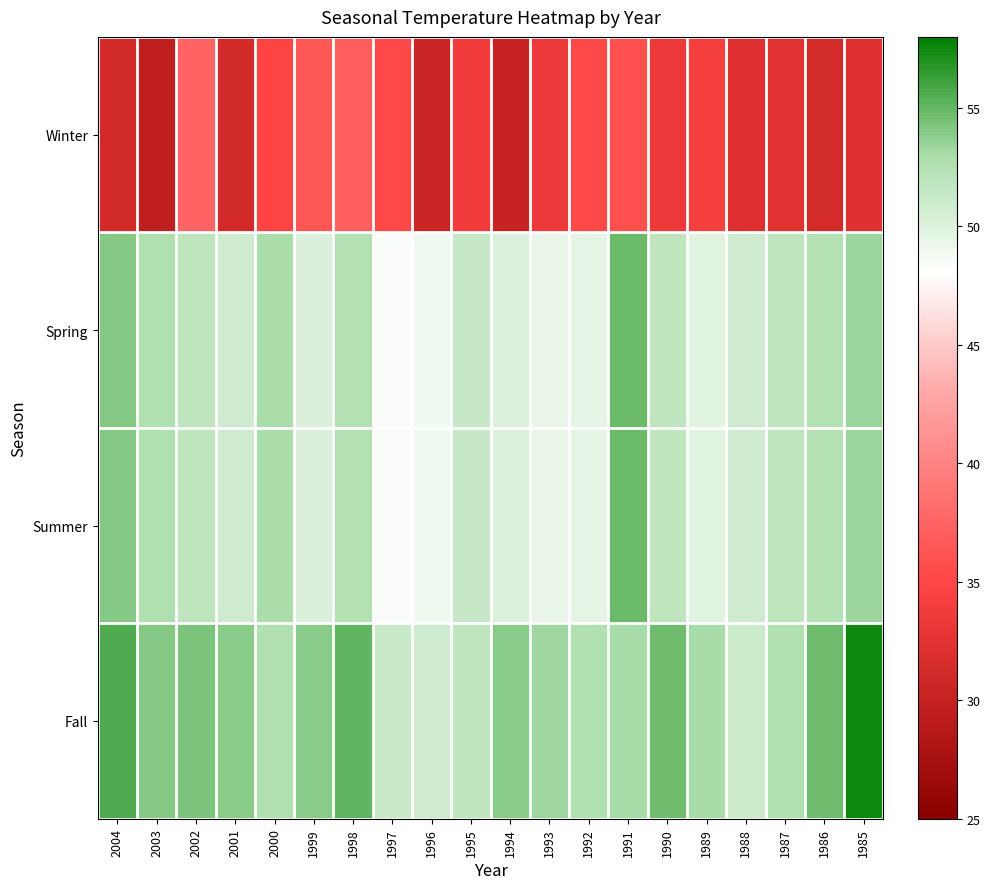

Reading right to left, list all the values displayed in this chart.

Winter: 1985=32.3	1986=31.3	1987=32.4	1988=32.1	1989=34.2	1990=33.5	1991=35.9	1992=35.4	1993=33.5	1994=30.2	1995=33.8	1996=30.5	1997=35.4	1998=37.0	1999=36.4	2000=34.8	2001=31.1	2002=37.4	2003=29.6	2004=31.1
Spring: 1985=53.4	1986=52.4	1987=51.8	1988=50.8	1989=49.8	1990=51.7	1991=54.8	1992=49.5	1993=49.3	1994=50.1	1995=51.4	1996=48.9	1997=48.4	1998=52.4	1999=50.2	2000=52.9	2001=50.8	2002=51.7	2003=52.7	2004=54.1
Summer: 1985=53.4	1986=52.4	1987=51.8	1988=50.8	1989=49.8	1990=51.7	1991=54.8	1992=49.5	1993=49.3	1994=50.1	1995=51.4	1996=48.9	1997=48.4	1998=52.4	1999=50.2	2000=52.9	2001=50.8	2002=51.7	2003=52.7	2004=54.1
Fall: 1985=57.5	1986=54.7	1987=52.6	1988=51.1	1989=53.1	1990=54.7	1991=53.0	1992=52.7	1993=53.3	1994=54.0	1995=51.7	1996=50.9	1997=51.2	1998=55.1	1999=54.0	2000=52.7	2001=53.9	2002=54.3	2003=54.1	2004=55.6